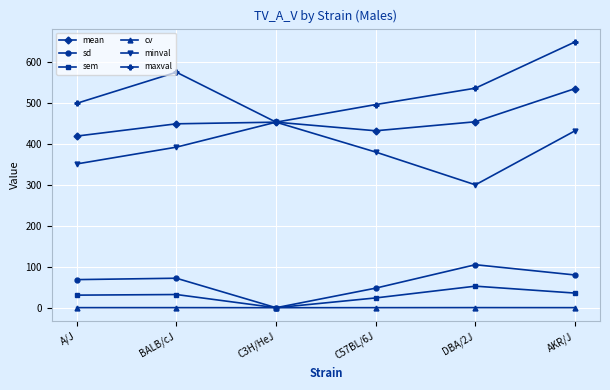

Where is maxval nearest to the value 551?

DBA/2J